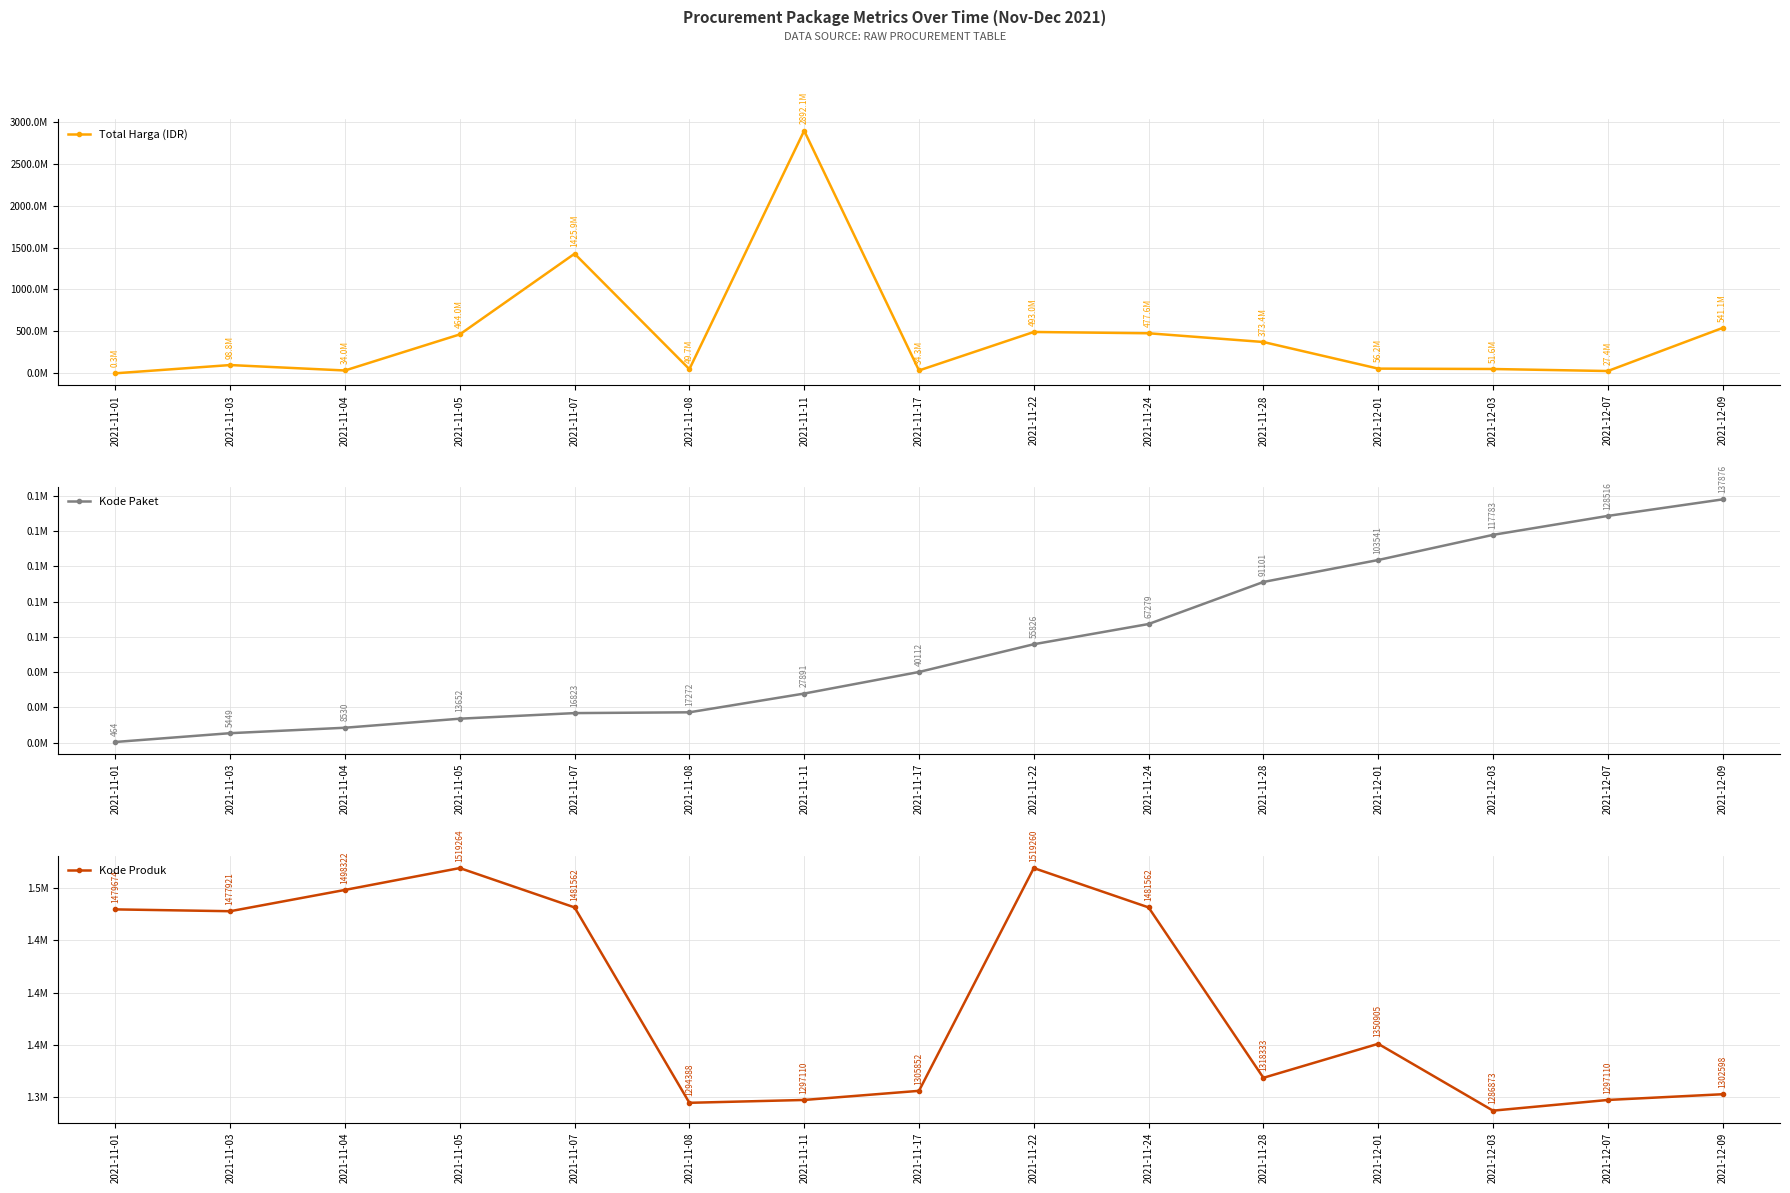

True or false: Kode Produk and Kode Paket cross at least once.

False